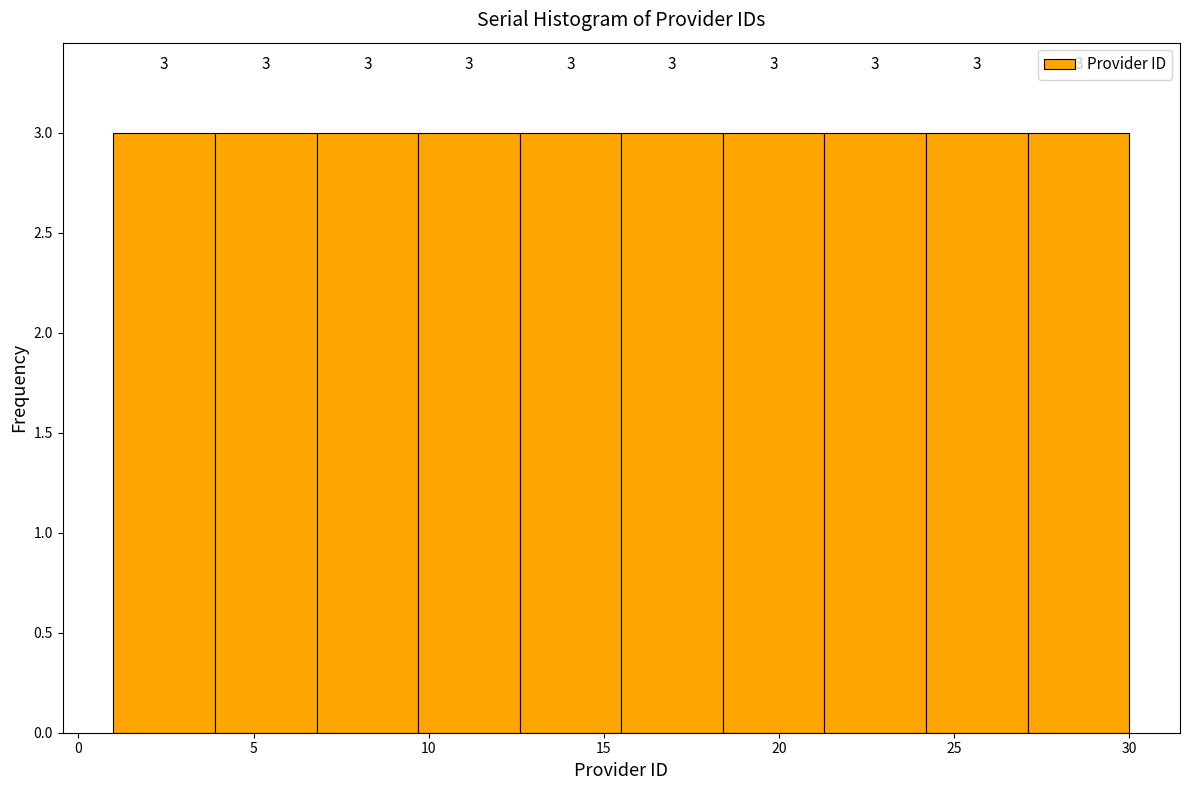

What is the height of the bar covering 21.3 to 24.2 on the x-axis? The bar edges are not printed on the chart, so give them approximately, as read against the axis.

3